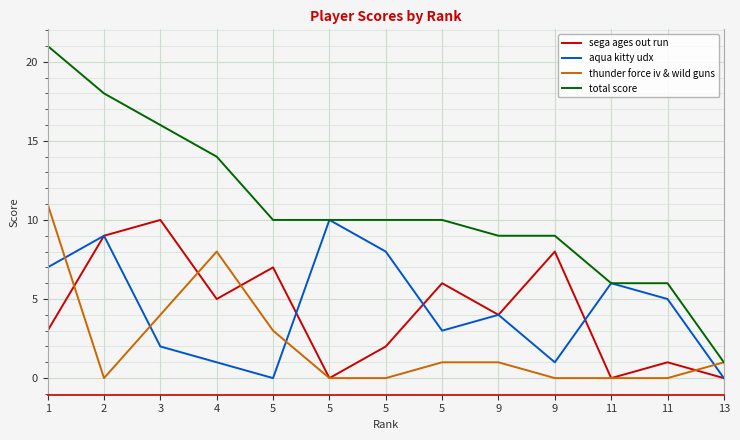

Count the aqua kitty udx values in the range 1 to 7.

8